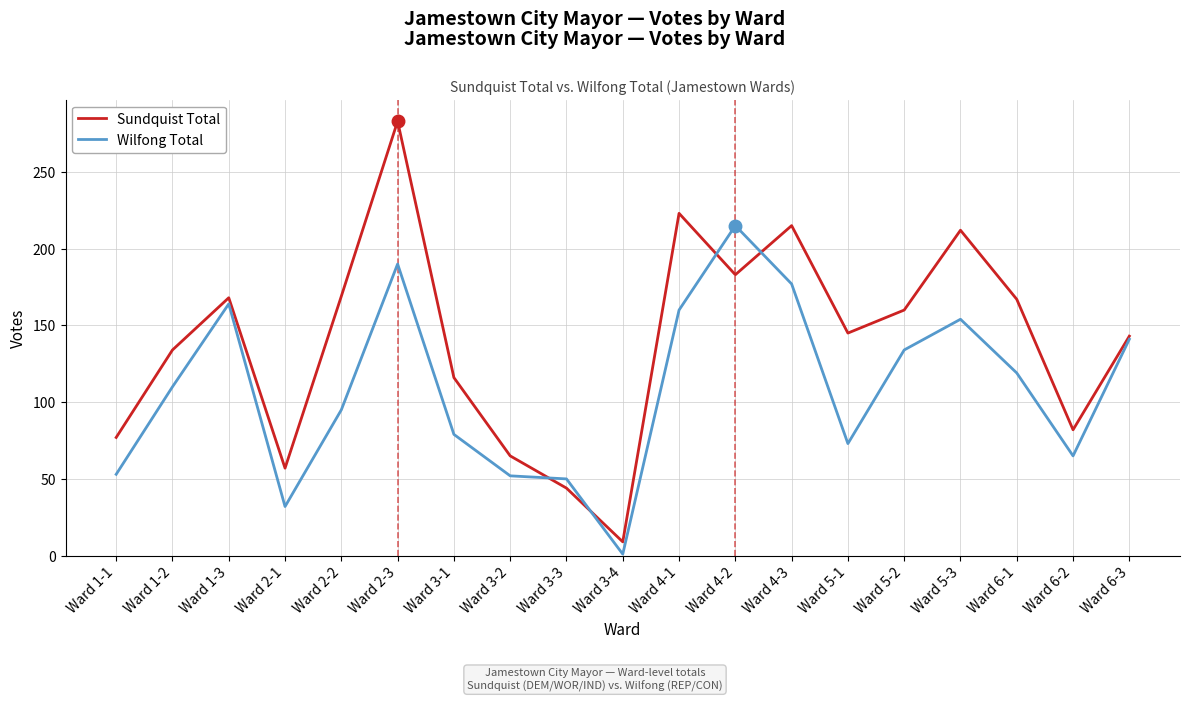

Rank the series at Ward 3-1 from lowest to highest value.

Wilfong Total, Sundquist Total